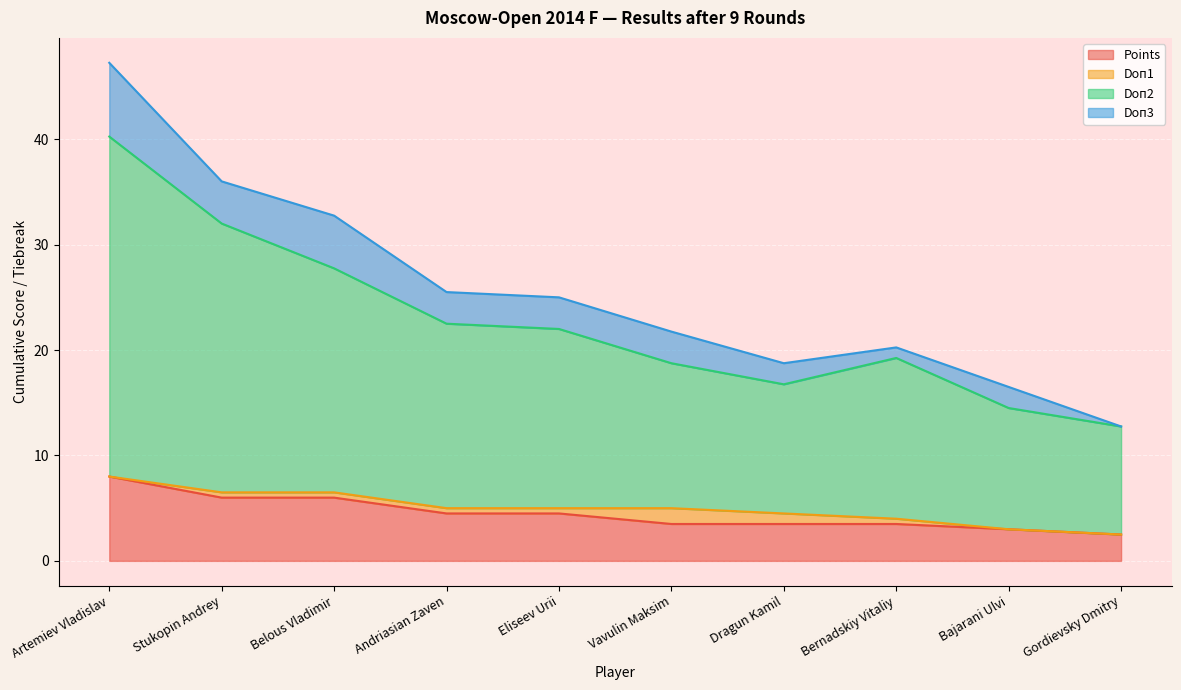

What value does the Points series have at Vavulin Maksim?

3.5